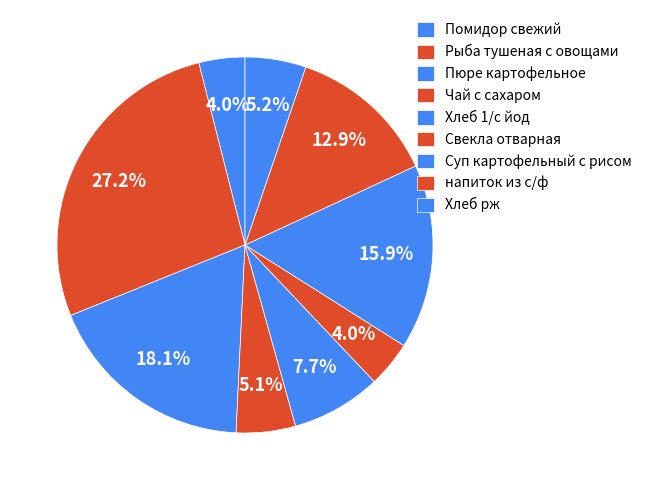

What is the change in value from Рыба тушеная с овощами to Чай с сахаром?

-195.3